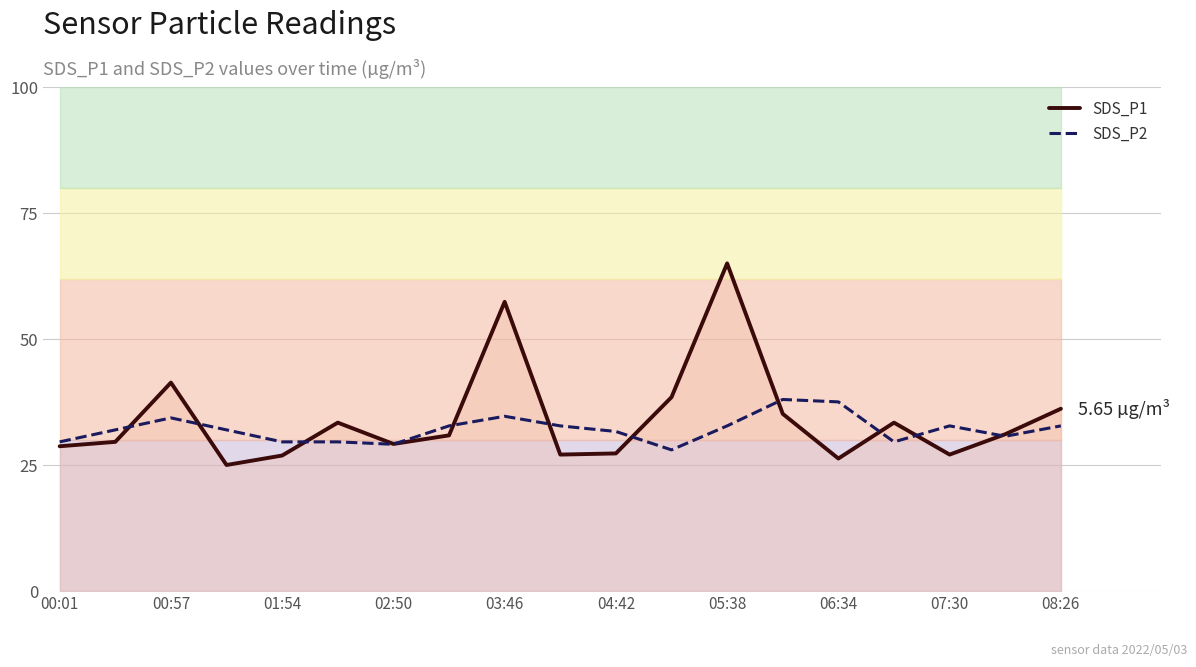

How many values in the SDS_P2 series exceed 31?

12